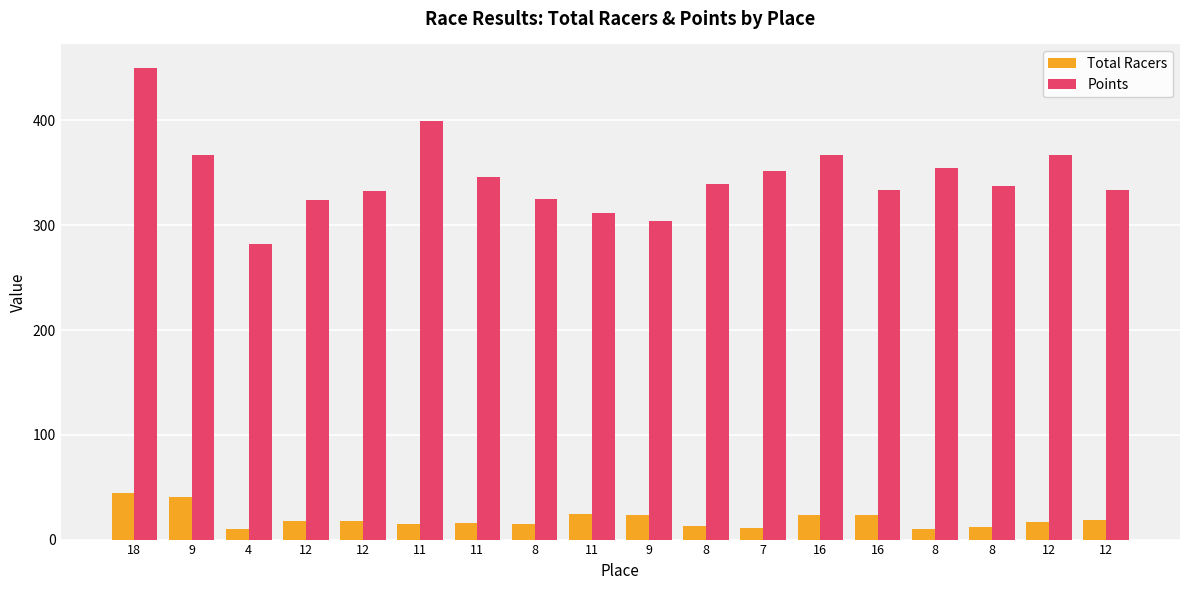

What is the difference between the Total Racers values at 11 and 8?

3.0